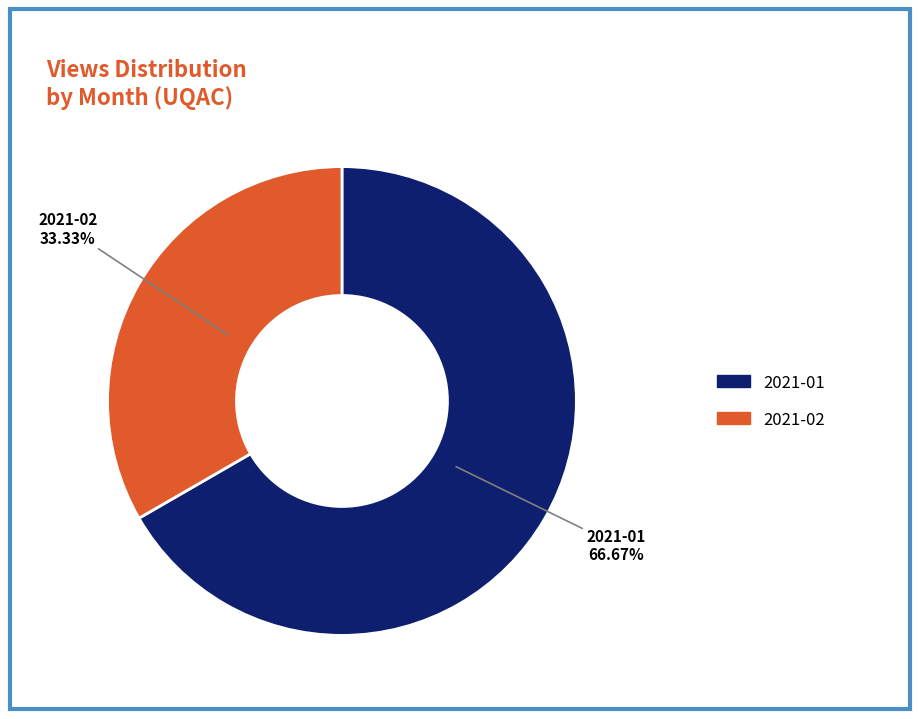

Is there a majority slice in this chart?

Yes